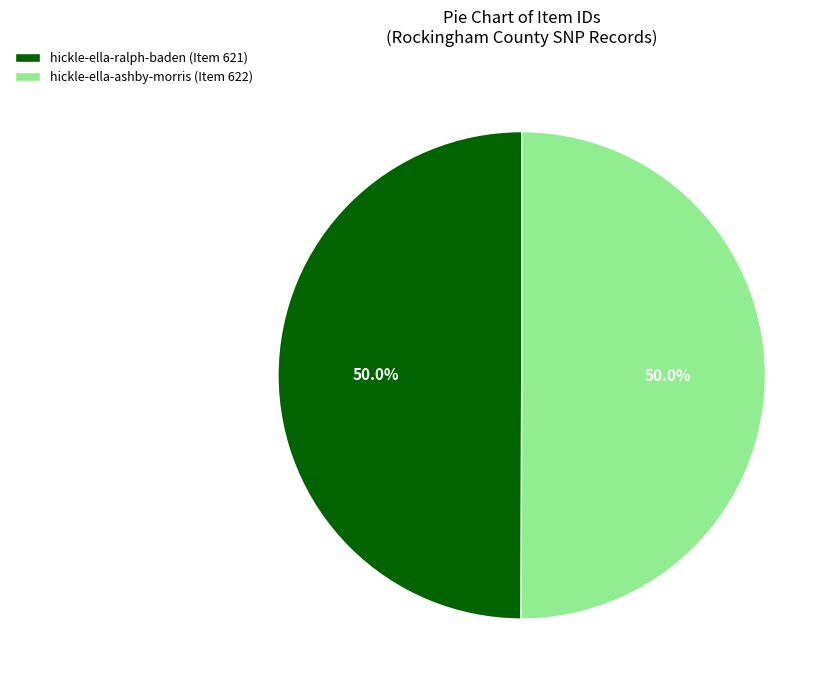

Is the sum of hickle-ella-ashby-morris (Item 622) and hickle-ella-ralph-baden (Item 621) greater than half?

Yes